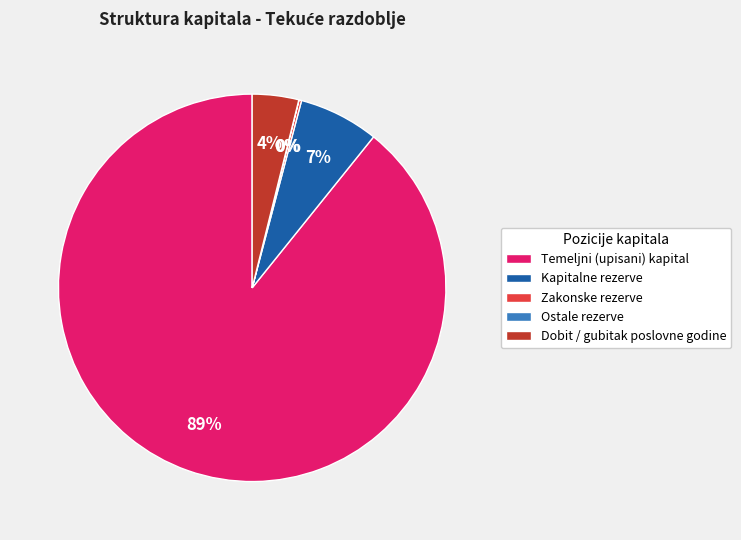

Between Kapitalne rezerve and Dobit / gubitak poslovne godine, which is larger?

Kapitalne rezerve